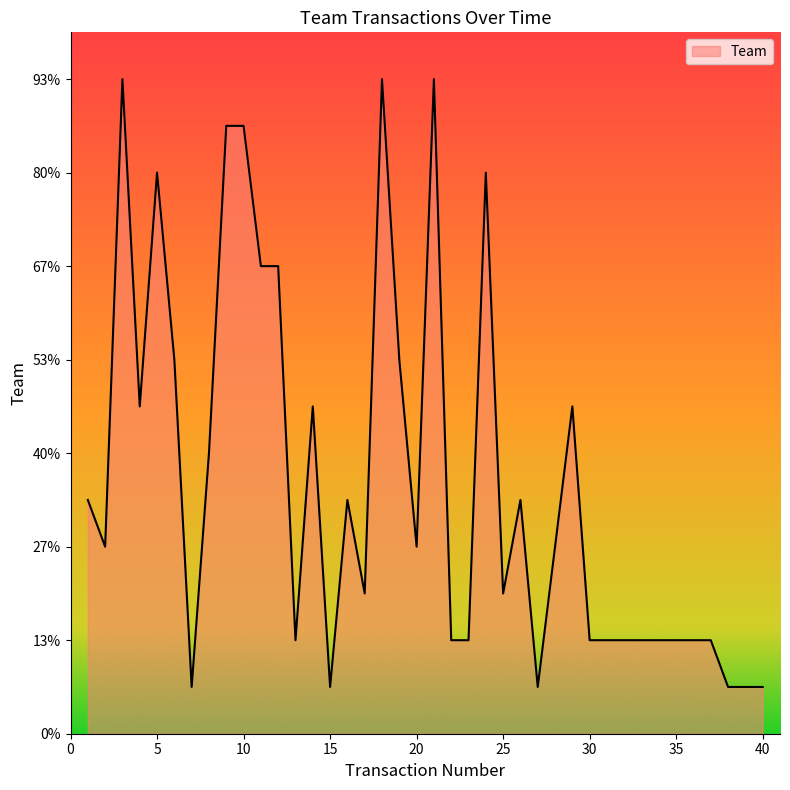

Reading right to left, transcribe all the data shown in this chart.

40=1	39=1	38=1	37=2	36=2	35=2	34=2	33=2	32=2	31=2	30=2	29=7	28=4	27=1	26=5	25=3	24=12	23=2	22=2	21=14	20=4	19=8	18=14	17=3	16=5	15=1	14=7	13=2	12=10	11=10	10=13	9=13	8=6	7=1	6=8	5=12	4=7	3=14	2=4	1=5